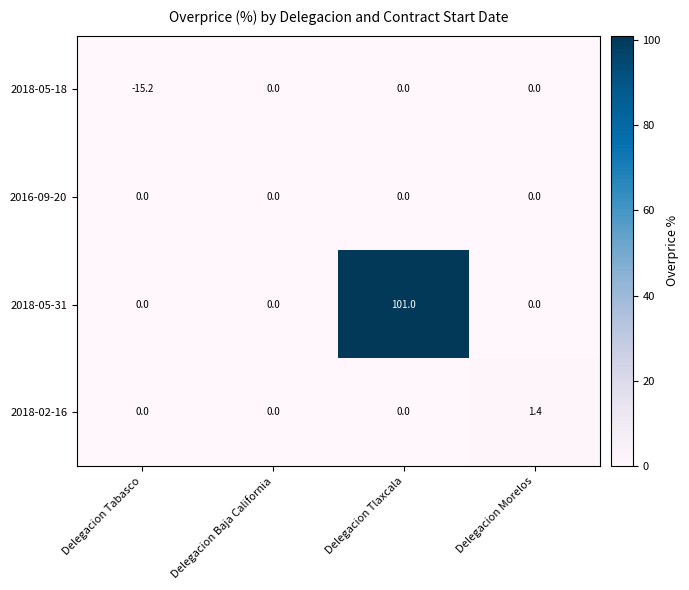

What is the difference between the maximum and minimum values in the 2018-05-31 series?

101.0